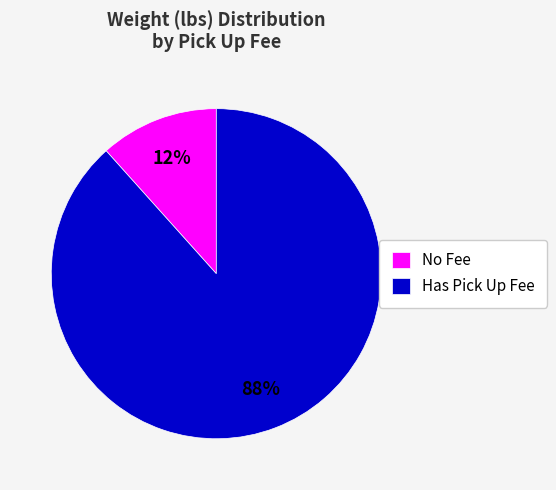

How many segments does this pie chart have?

2